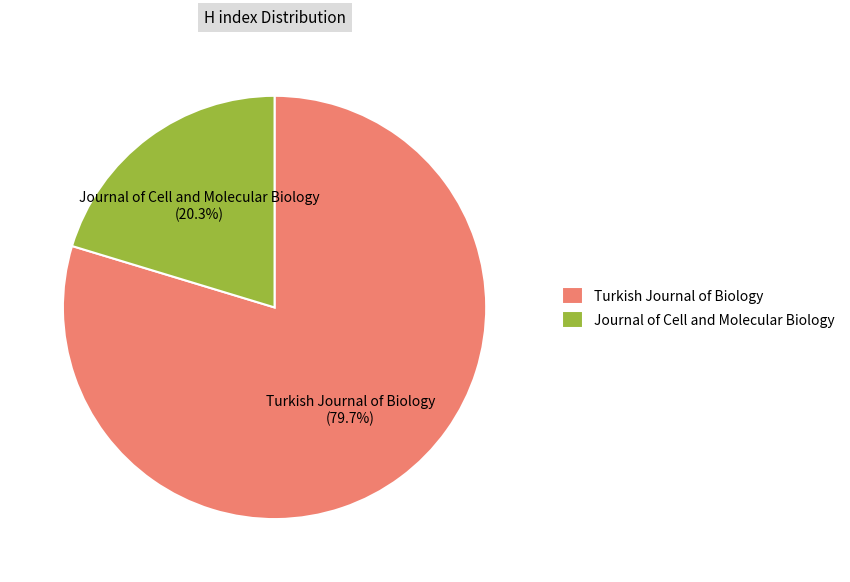

Is there any slice that represents more than half of the pie?

Yes